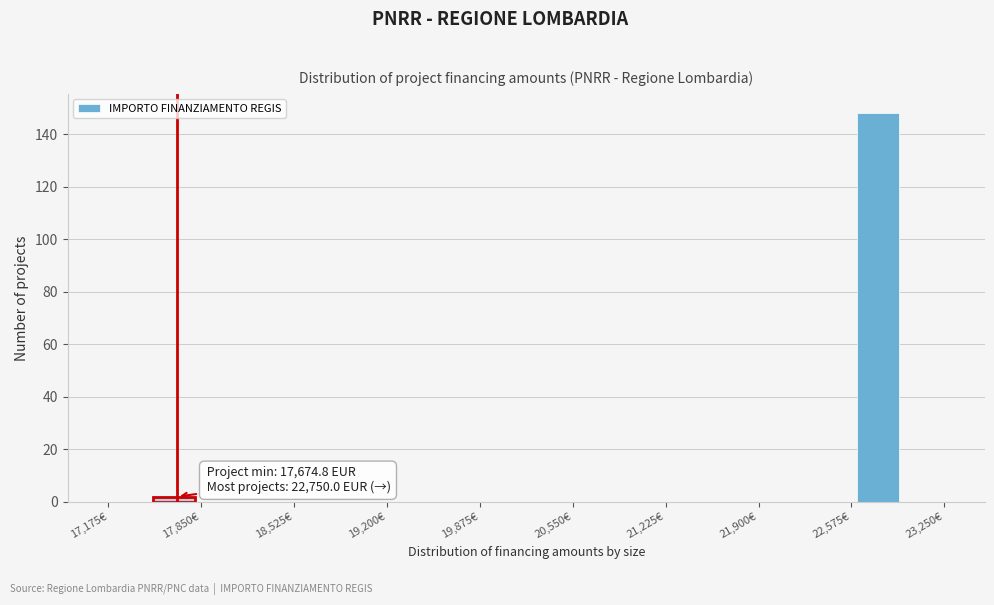

Read against the x-axis, roughly where is the centre of the tallest bar?

22800